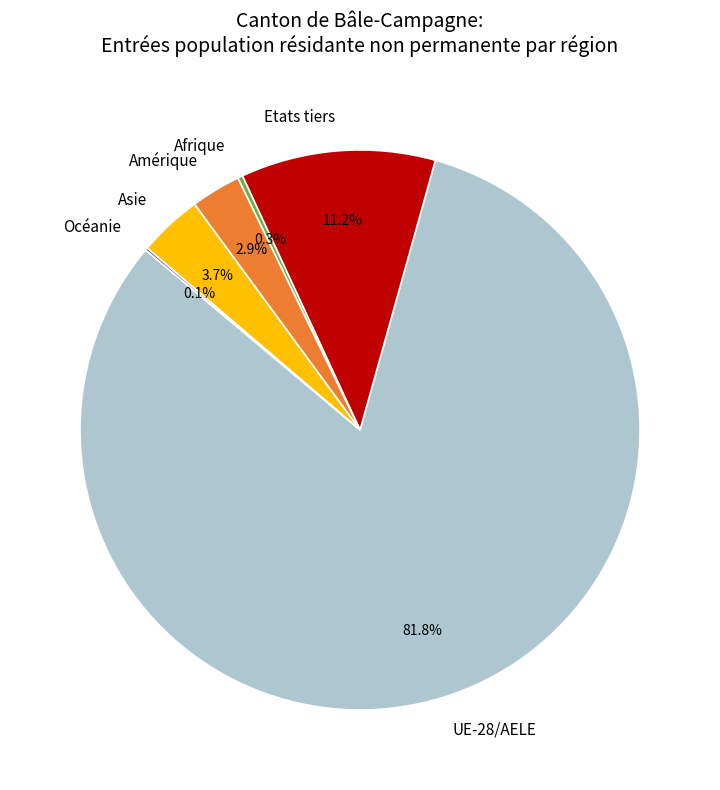

Combined, what portion of the pie is Afrique and Amérique?

3.2%